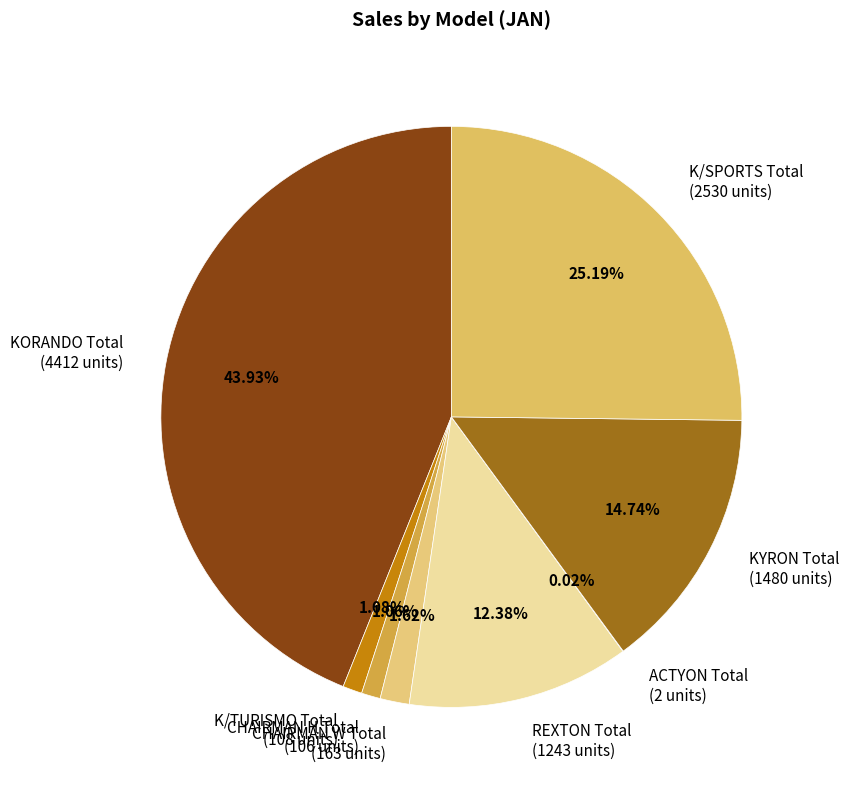

Approximately how many times larger is the value at K/SPORTS Total (2530 units) compared to KYRON Total (1480 units)?

1.7